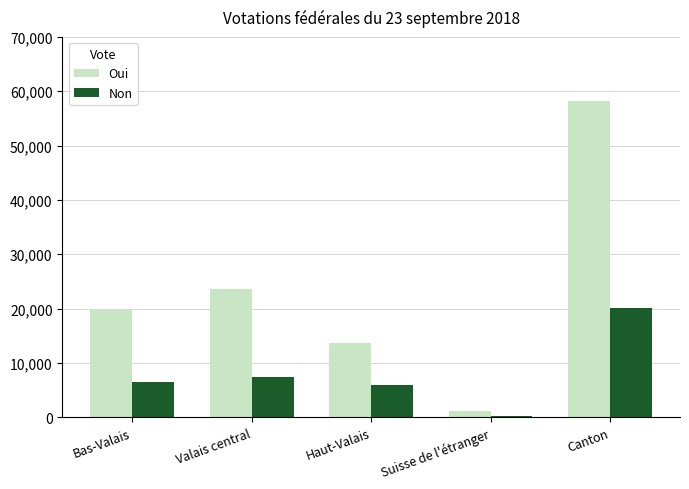

How many series are shown in this chart?

2